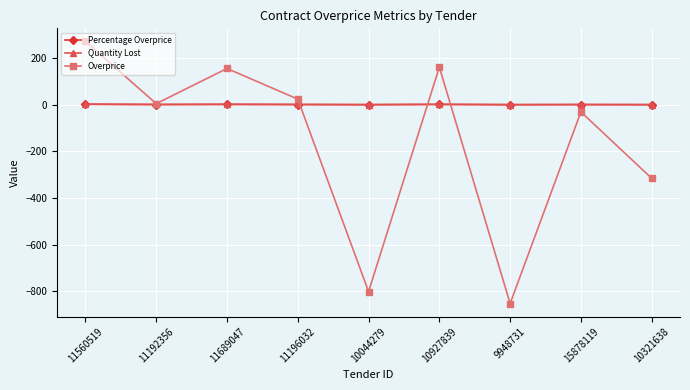

What is the maximum value for Overprice?

270.7